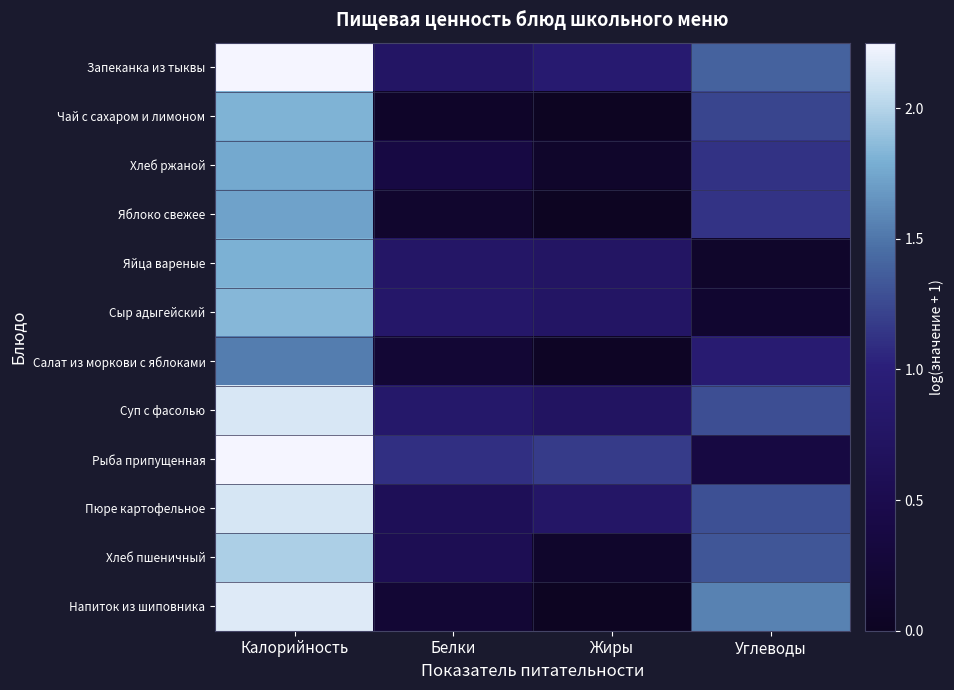

Reading left to right, what are all the values shown in this chart?

Запеканка из тыквы: Калорийность=2.2	Белки=0.8	Жиры=0.9	Углеводы=1.4
Чай с сахаром и лимоном: Калорийность=1.8	Белки=0.1	Жиры=0.0	Углеводы=1.2
Хлеб ржаной: Калорийность=1.8	Белки=0.4	Жиры=0.1	Углеводы=1.1
Яблоко свежее: Калорийность=1.7	Белки=0.1	Жиры=0.0	Углеводы=1.1
Яйца вареные: Калорийность=1.8	Белки=0.8	Жиры=0.7	Углеводы=0.1
Сыр адыгейский: Калорийность=1.8	Белки=0.8	Жиры=0.8	Углеводы=0.2
Салат из моркови с яблоками: Калорийность=1.5	Белки=0.2	Жиры=0.0	Углеводы=0.9
Суп с фасолью: Калорийность=2.1	Белки=0.8	Жиры=0.7	Углеводы=1.3
Рыба припущенная: Калорийность=2.3	Белки=1.1	Жиры=1.2	Углеводы=0.4
Пюре картофельное: Калорийность=2.1	Белки=0.6	Жиры=0.8	Углеводы=1.3
Хлеб пшеничный: Калорийность=2.0	Белки=0.6	Жиры=0.1	Углеводы=1.3
Напиток из шиповника: Калорийность=2.2	Белки=0.2	Жиры=0.0	Углеводы=1.6